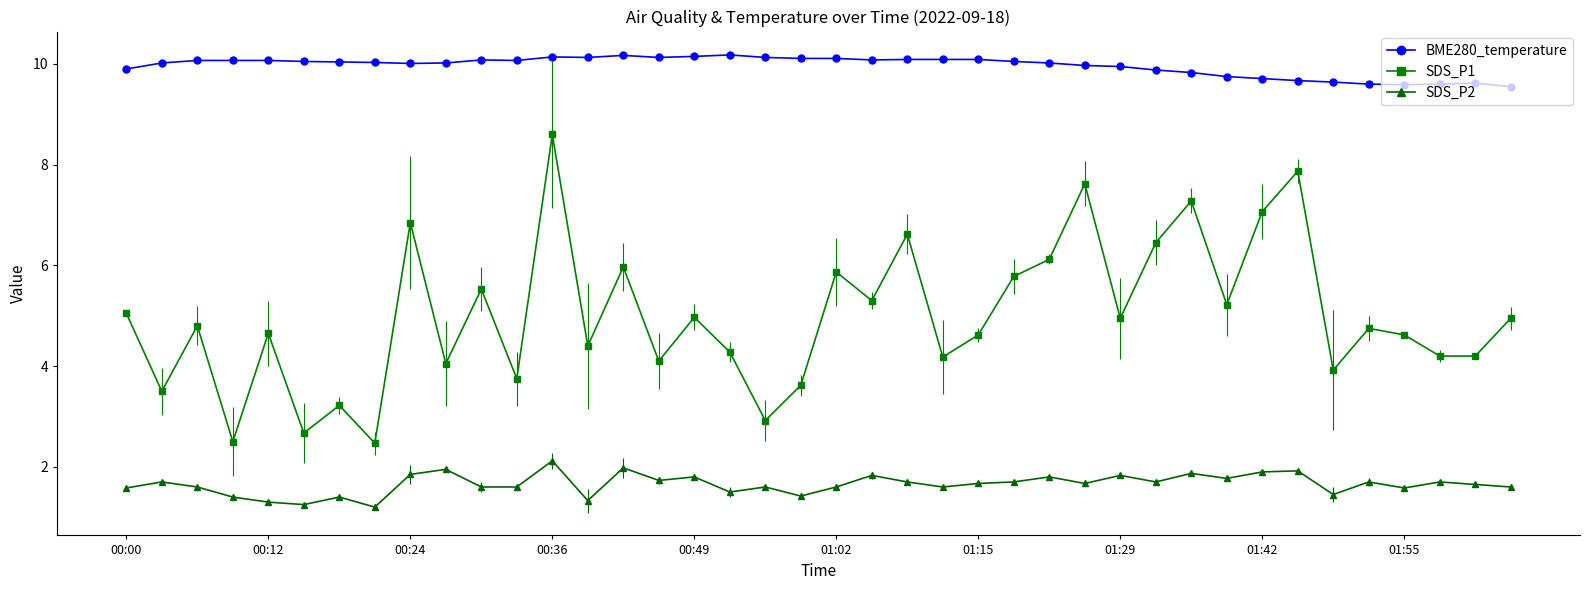

List the series in order of their overall mean, highest first.

BME280_temperature, SDS_P1, SDS_P2